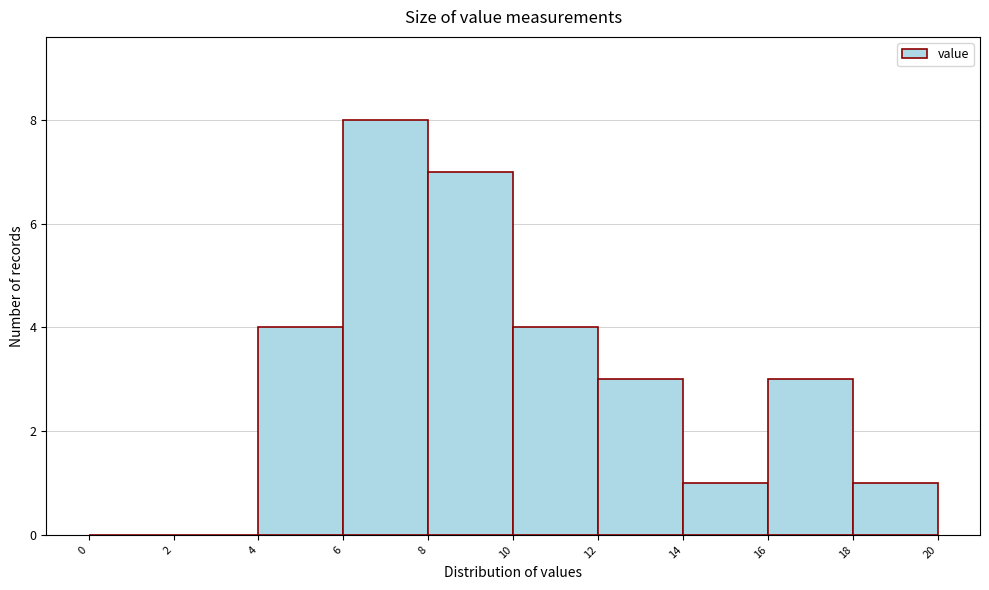

How tall is the bar that spans 16 to 18 on the x-axis? The values are not printed on the chart, so give them approximately, as read against the axis.

3